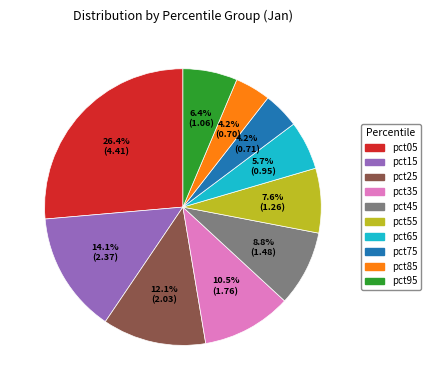

Is it true that pct15 is 3% of the pie?

False